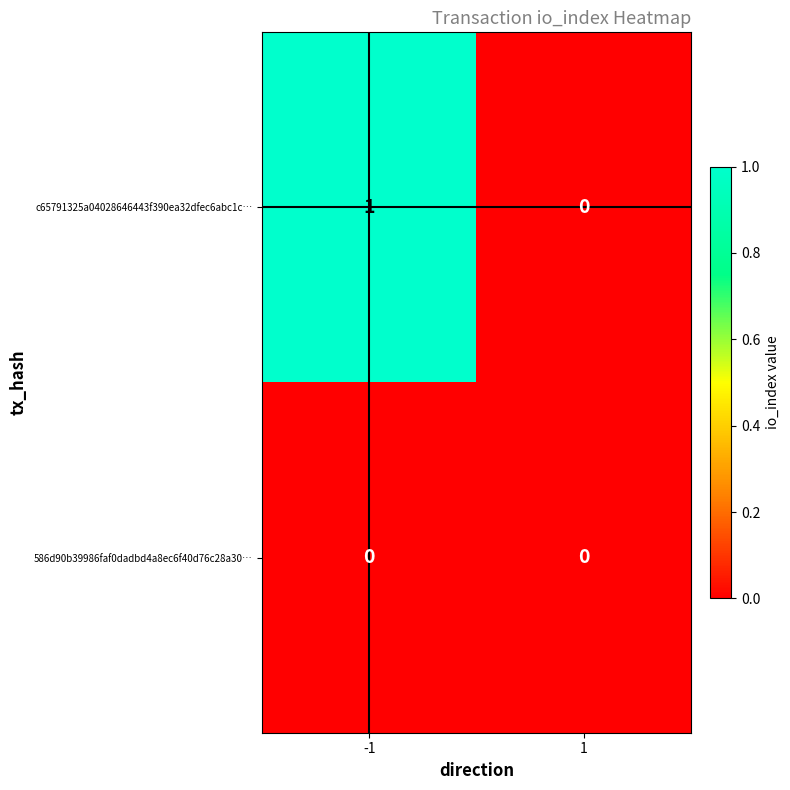

List the labels in order of c65791325a04028646443f390ea32dfec6abc1c… value, smallest first.

1, -1